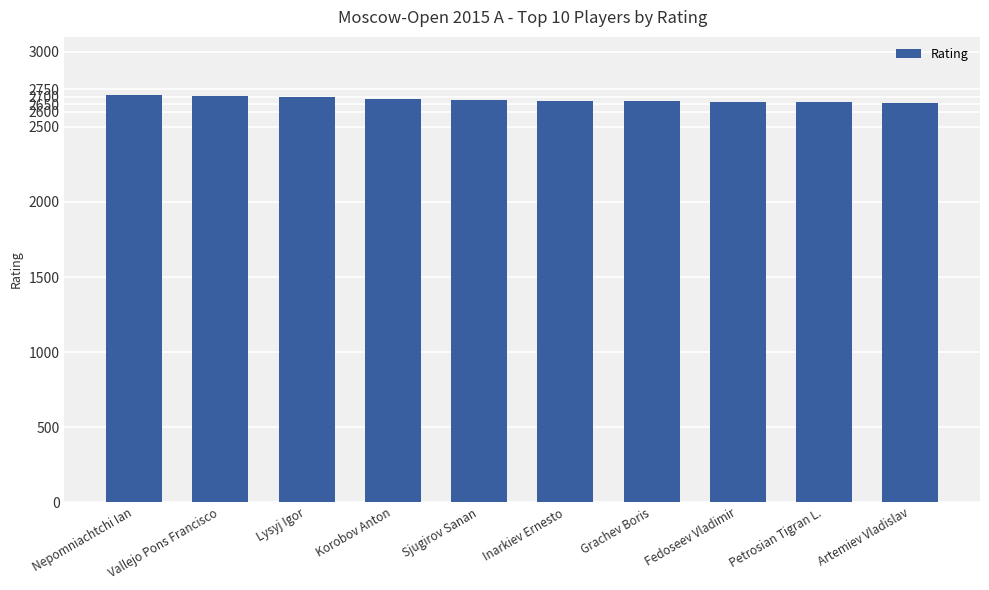

Are the bars horizontal?

No